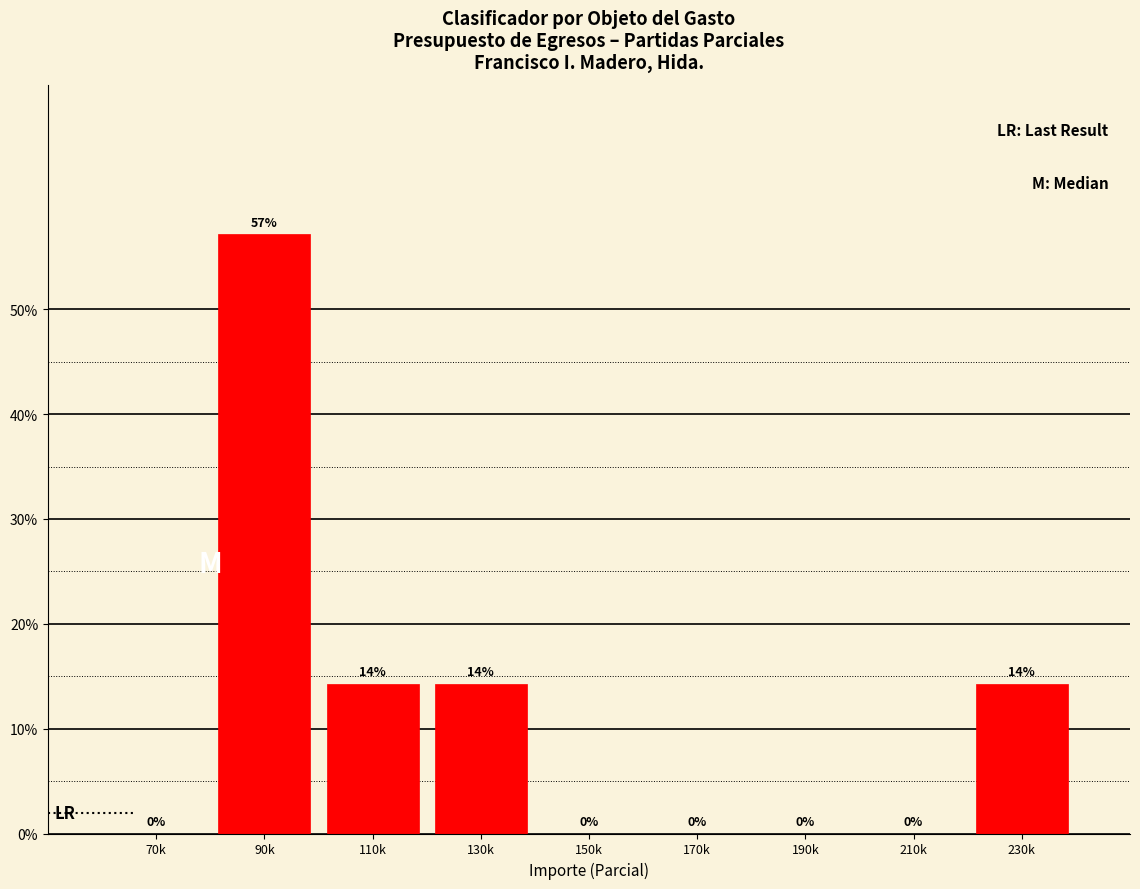

The value at 70k is 0.0. True or false?

True